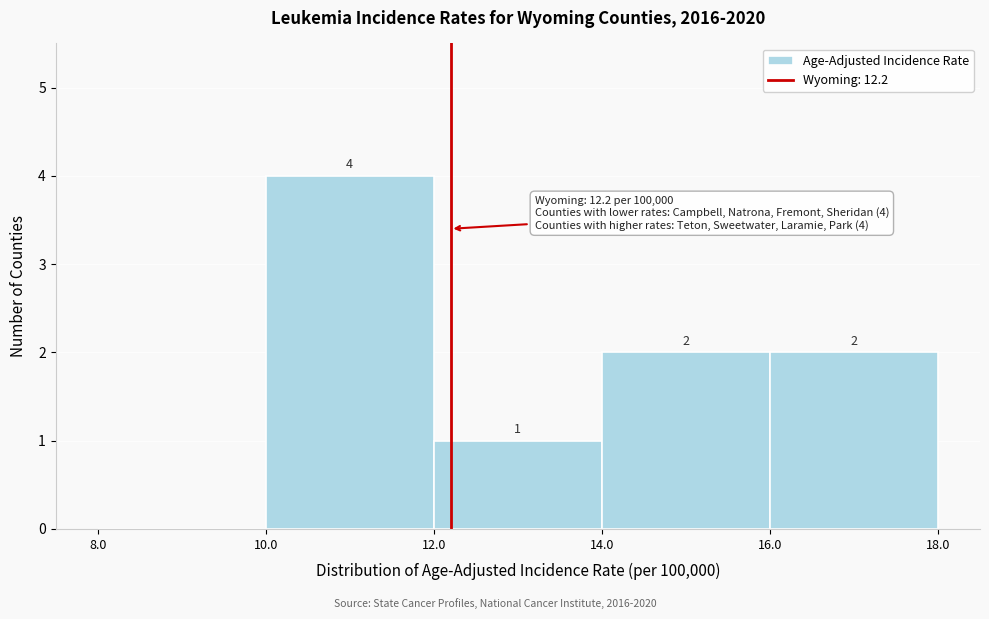

Over which range of the x-axis is the bar tallest?

10.0 to 12.0